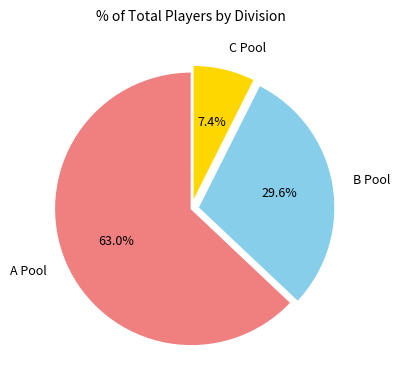

Between C Pool and A Pool, which is larger?

A Pool